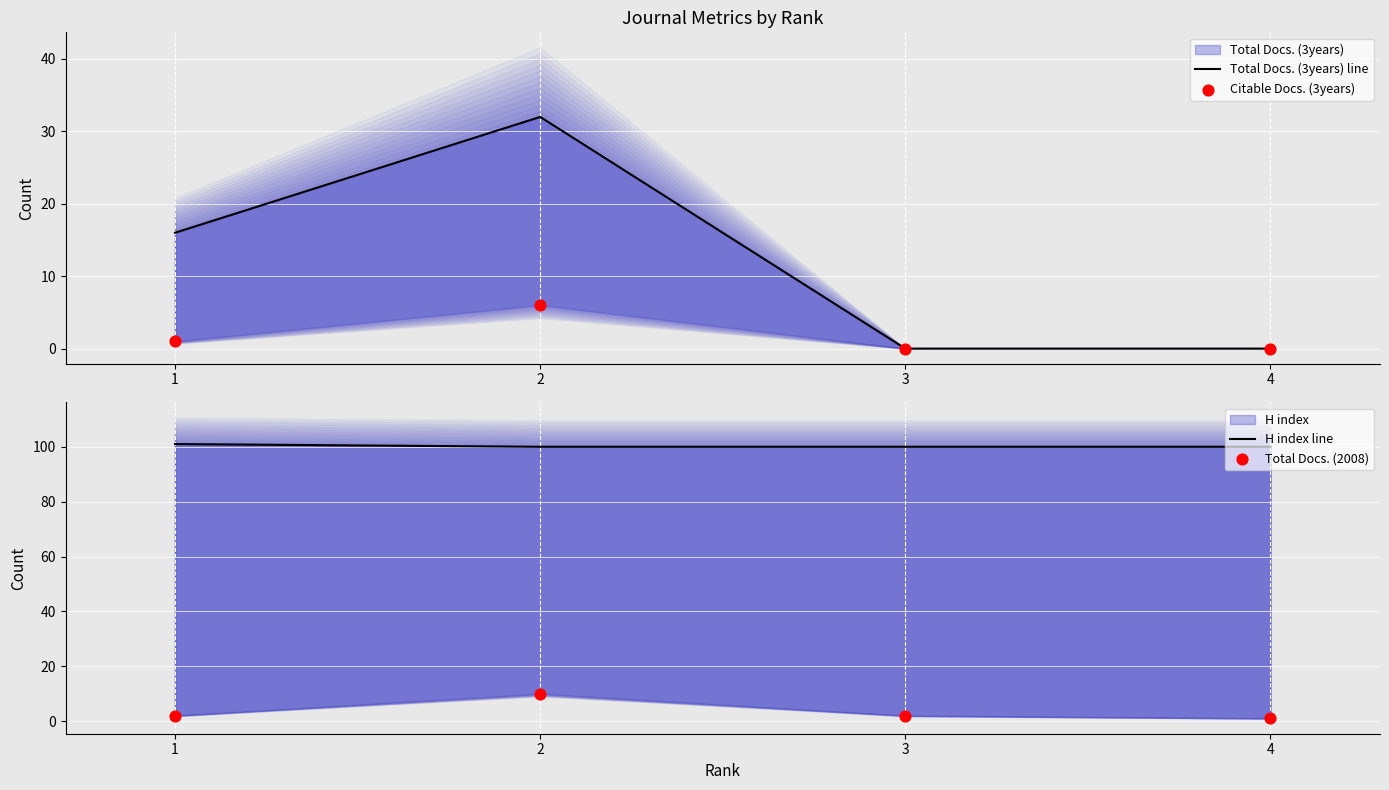

Is the value of Total Docs. (2008) at 3 greater than the value of Citable Docs. (3years) at 2?

No